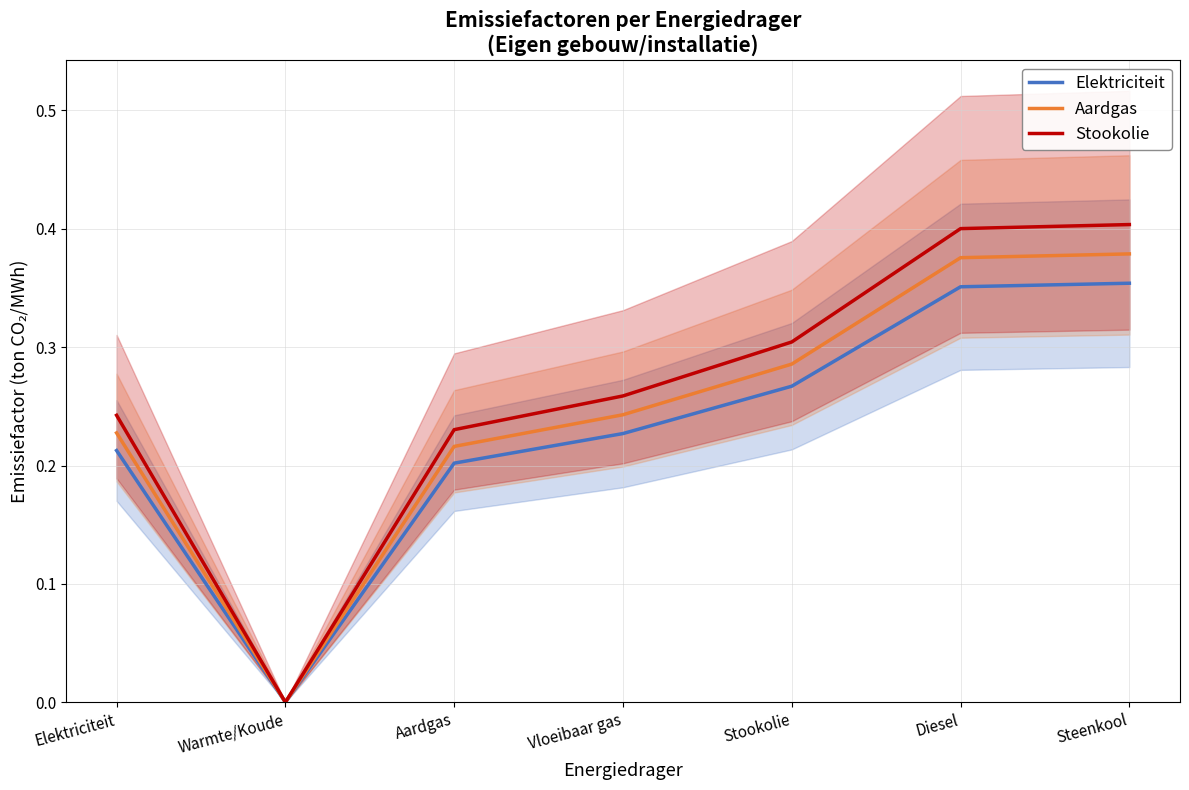

At which category is the sum across all series the highest?

Steenkool